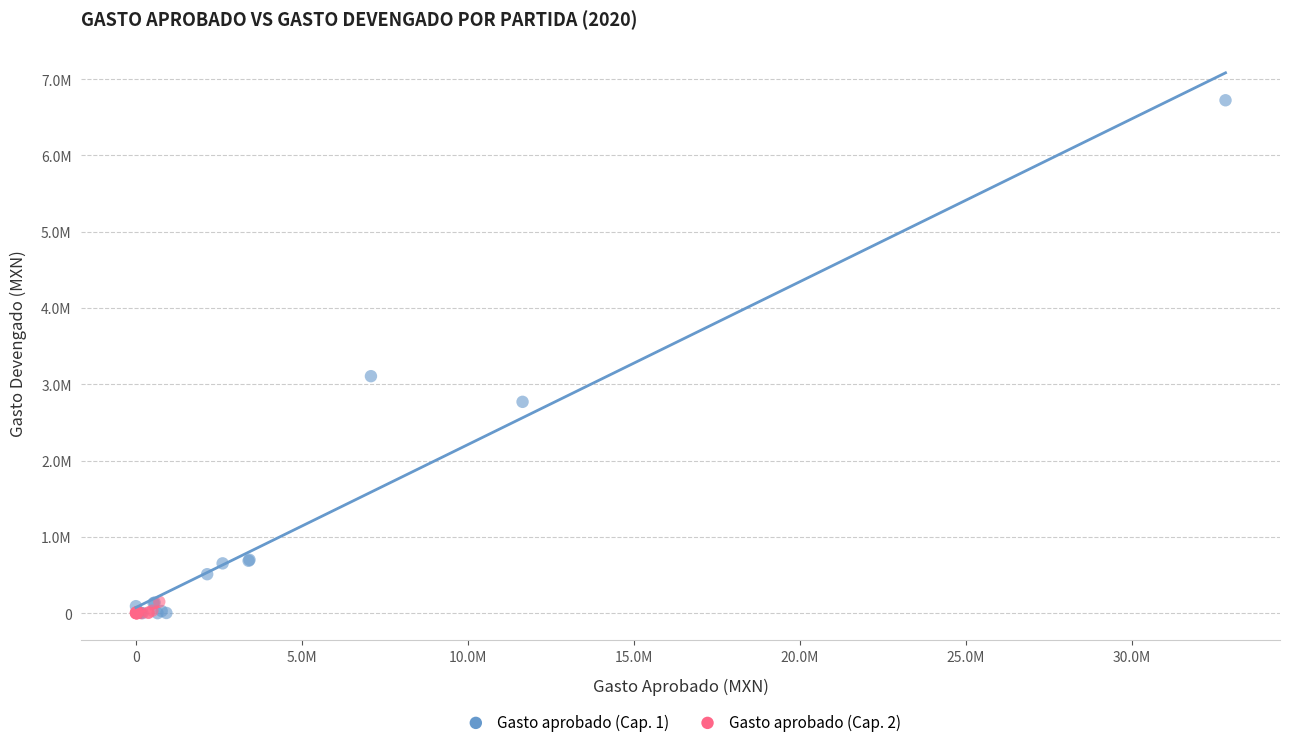

What are all the series names shown in the legend?

Gasto aprobado (Cap. 1), Gasto aprobado (Cap. 2)